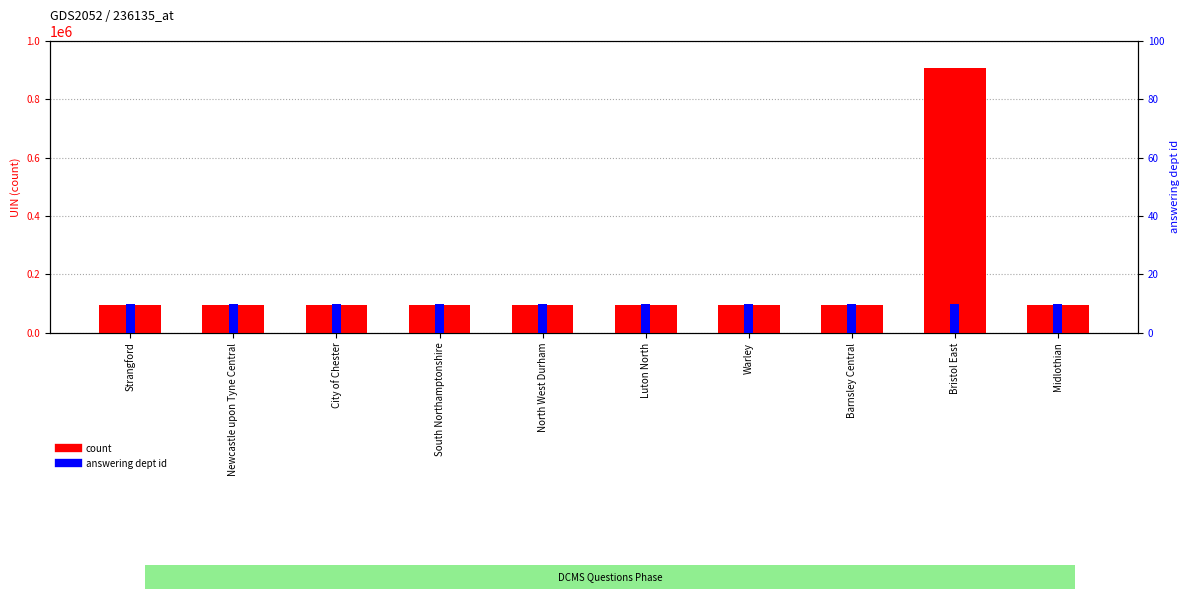

Which category has the highest value in the count series?

Bristol East